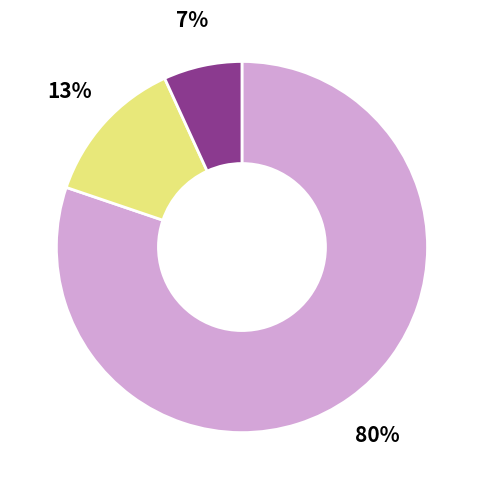

Is there a majority slice in this chart?

Yes